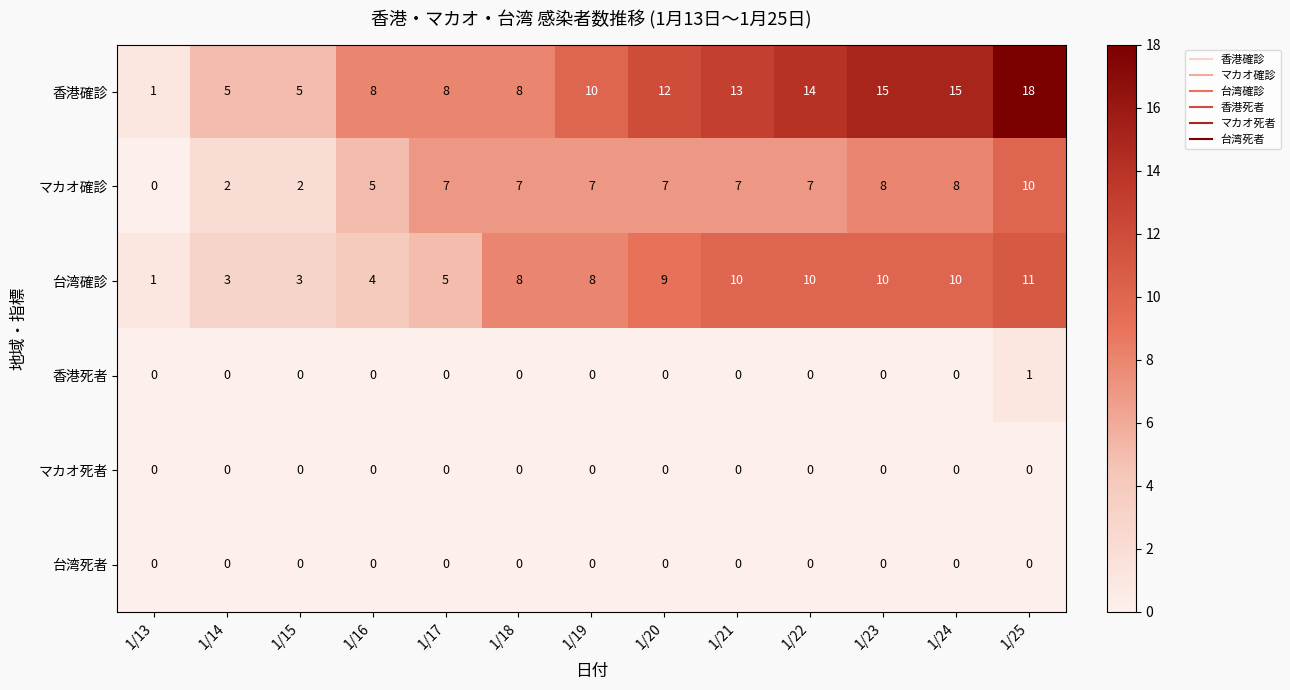

What is the difference between the 香港確診 values at 1/18 and 1/24?

7